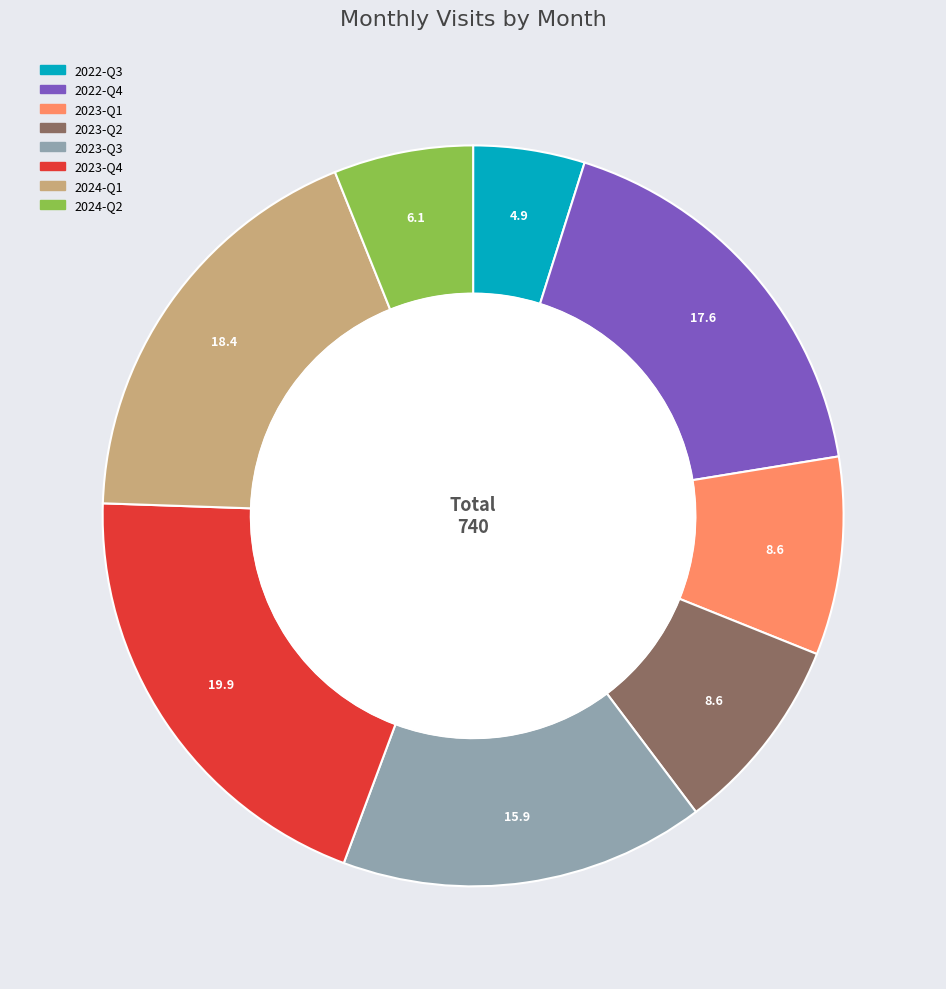

Does any single category account for the majority?

No